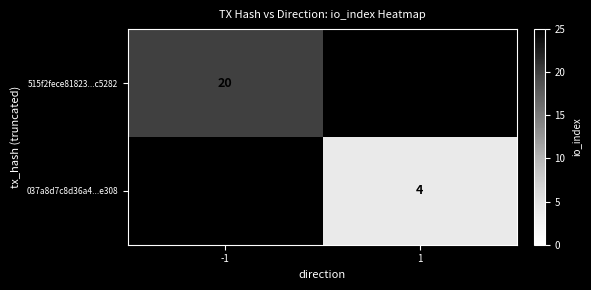

Which category has the lowest value across all series?

1